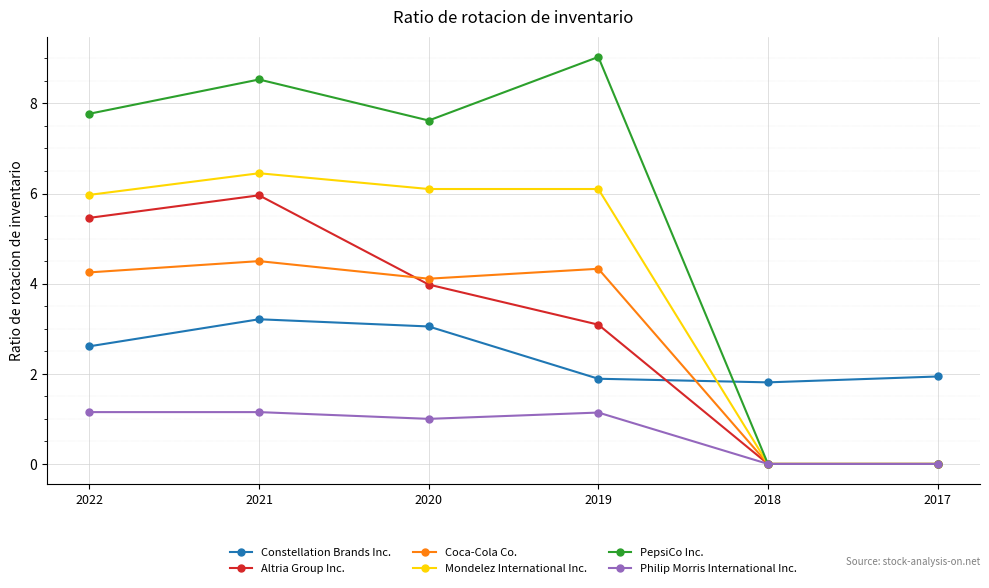

At 2021, list the series in order from largest to smallest.

PepsiCo Inc., Mondelez International Inc., Altria Group Inc., Coca-Cola Co., Constellation Brands Inc., Philip Morris International Inc.